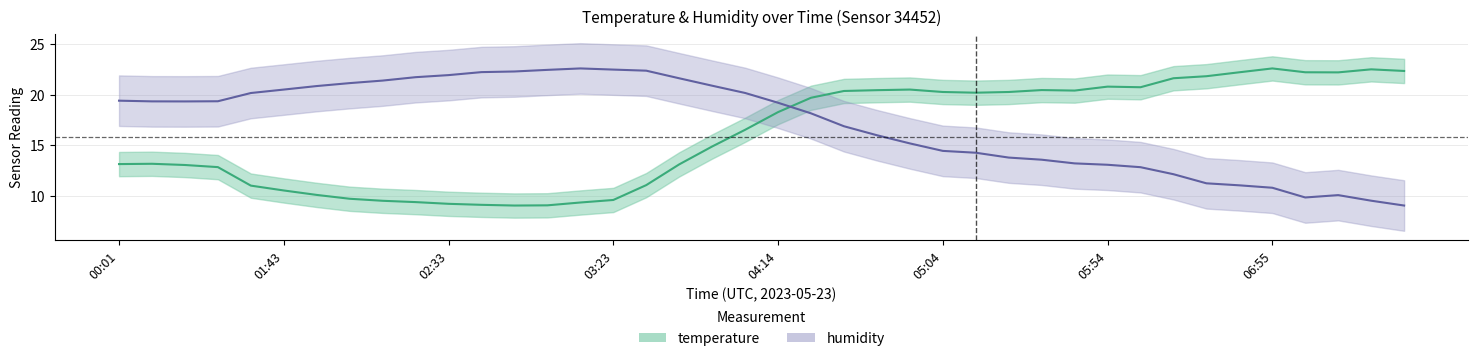

What is the sum of the humidity values at 07:15 and 05:14?

24.3